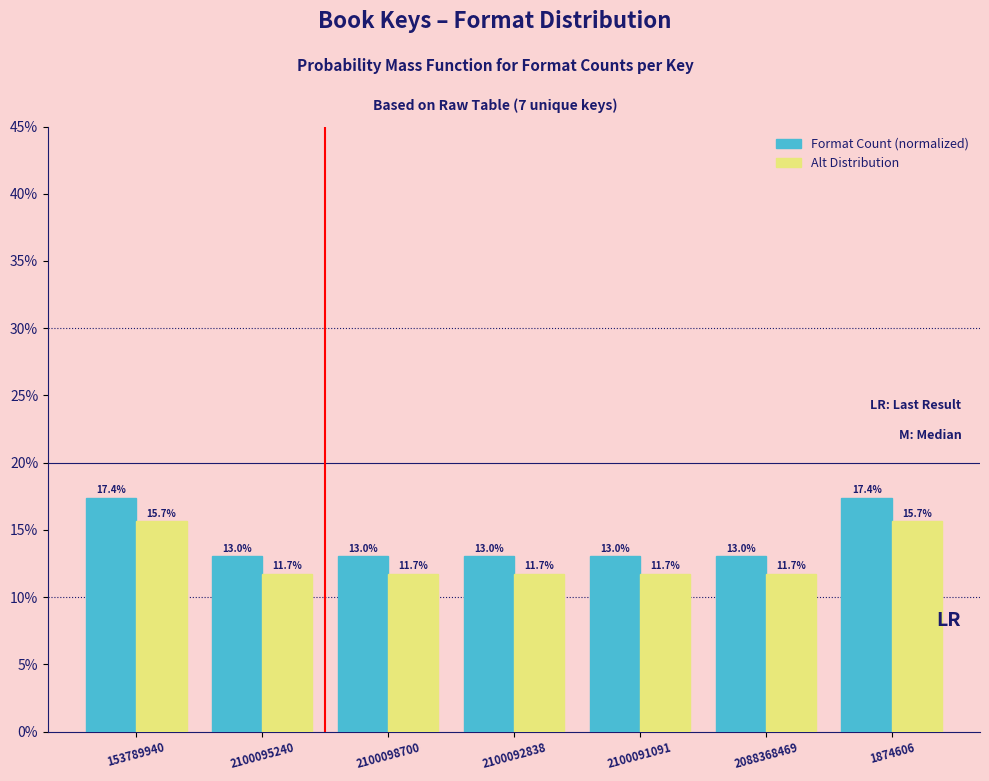

Are the bars grouped side by side (vs. stacked)?

Yes